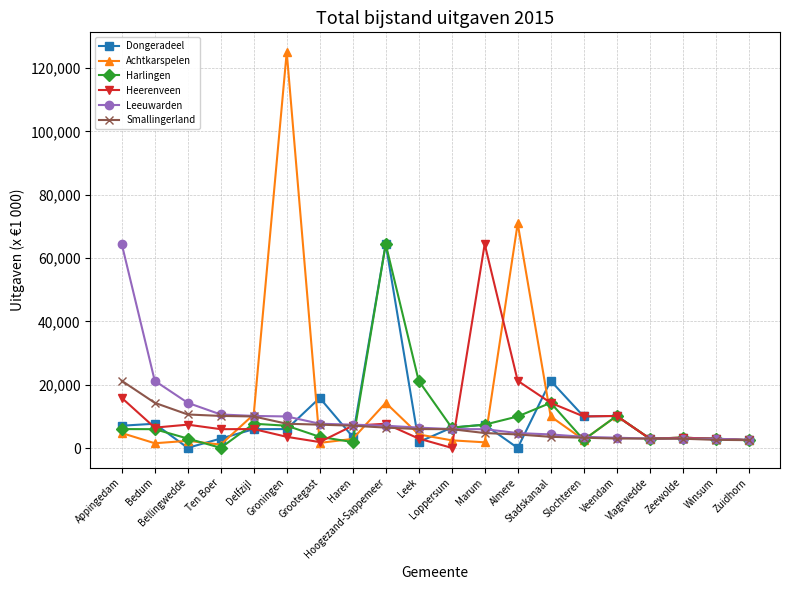

Between Haren and Almere, which series saw the biggest shift?

Achtkarspelen